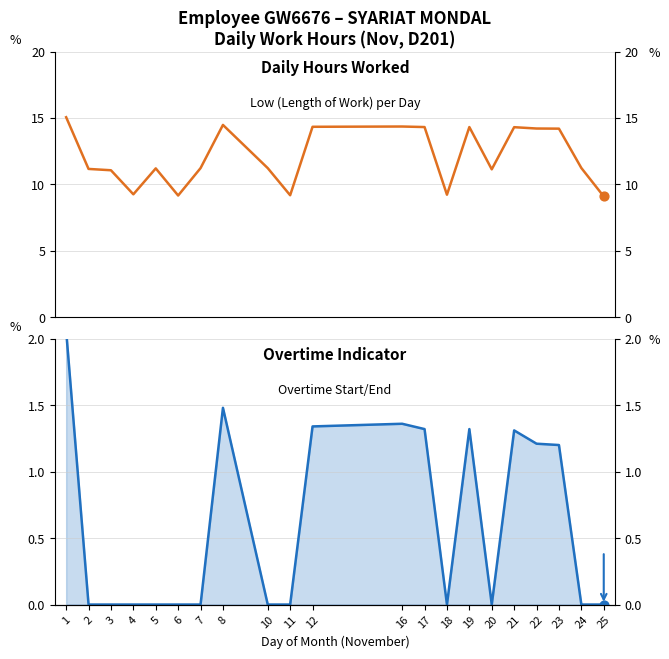

What is the total value across all series at 2?

11.2